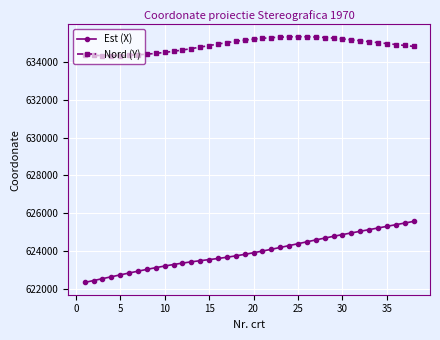

True or false: Nord (Y) has more than 0 interior local peaks.

True